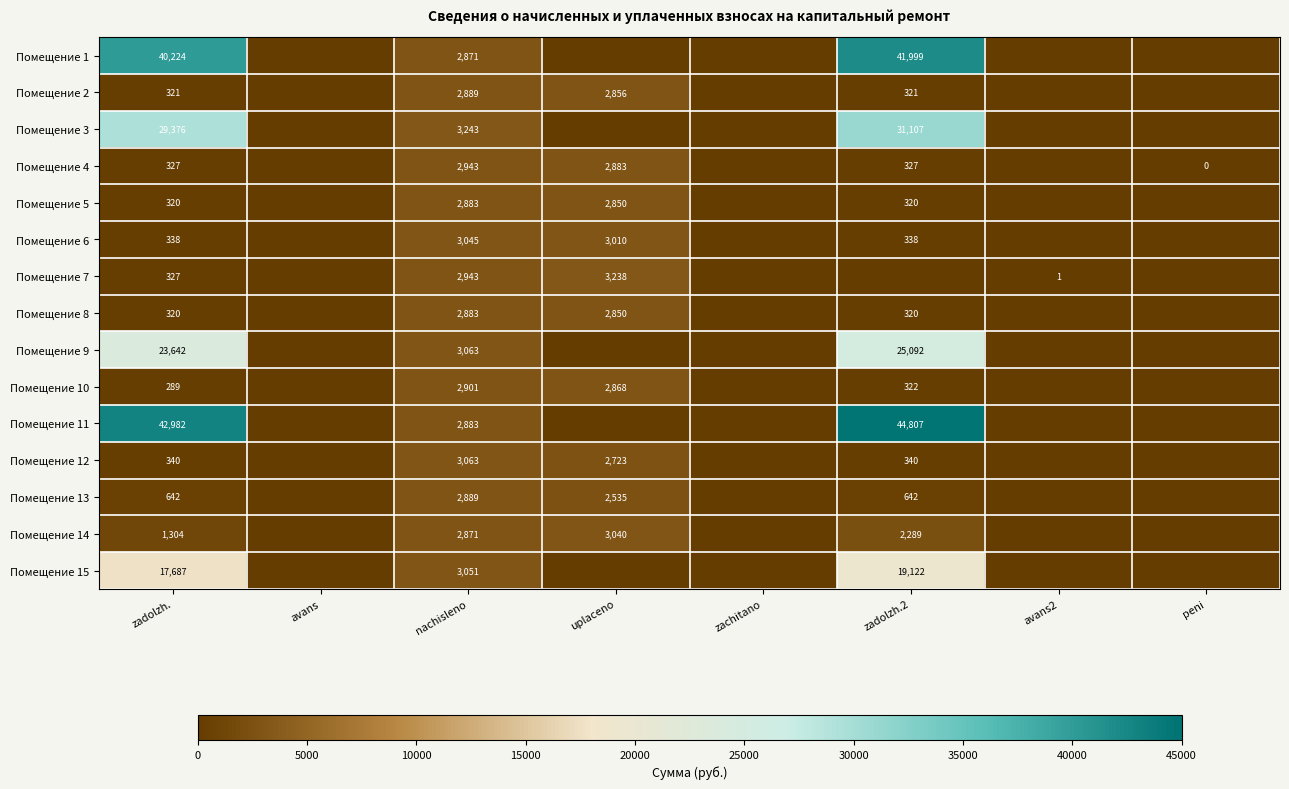

The Помещение 3 series shows 16417 at zadolzh.2. True or false?

False